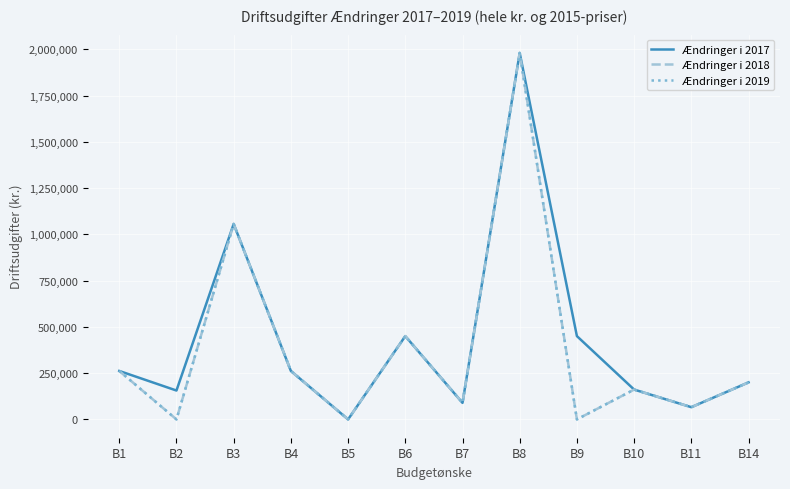

What is the maximum value shown in the chart?

1980000